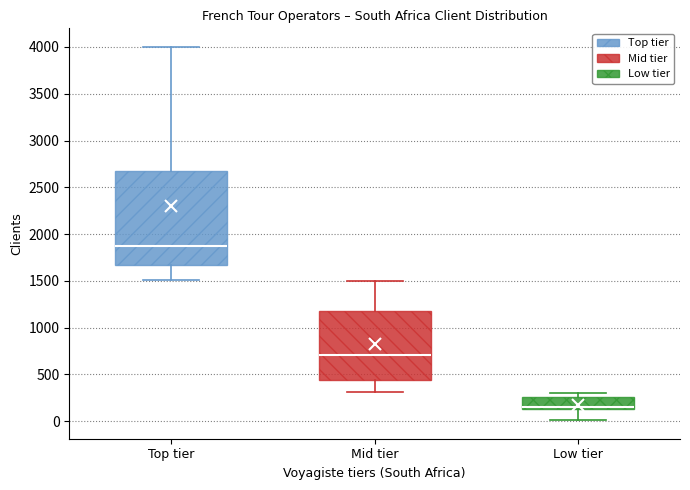

Where does the median line of the box for Mid tier sit on the y-axis? The values are not printed on the chart, so give them approximately, as read against the axis.

700